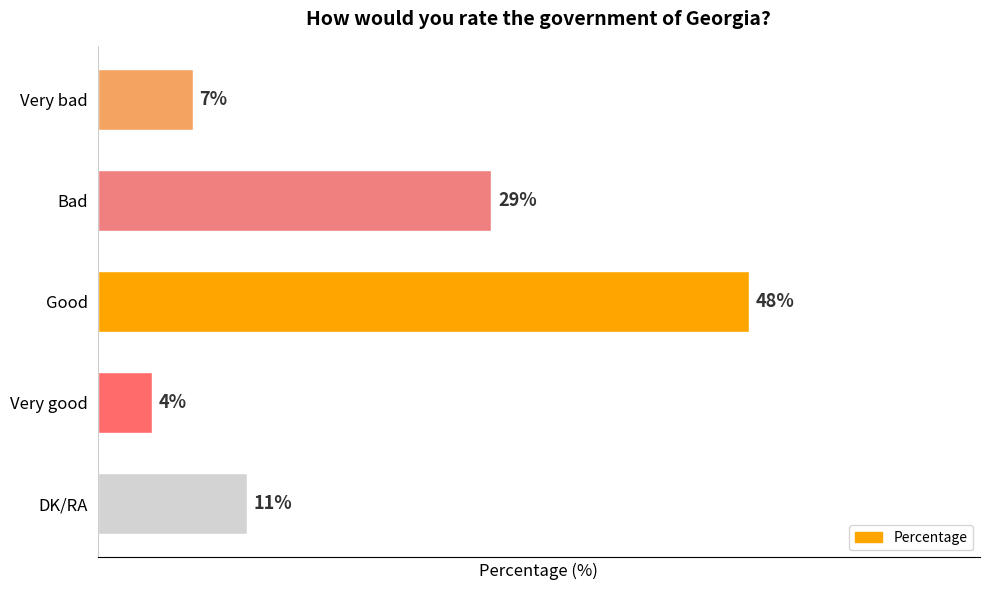

List the labels in order of value, largest first.

Good, Bad, DK/RA, Very bad, Very good